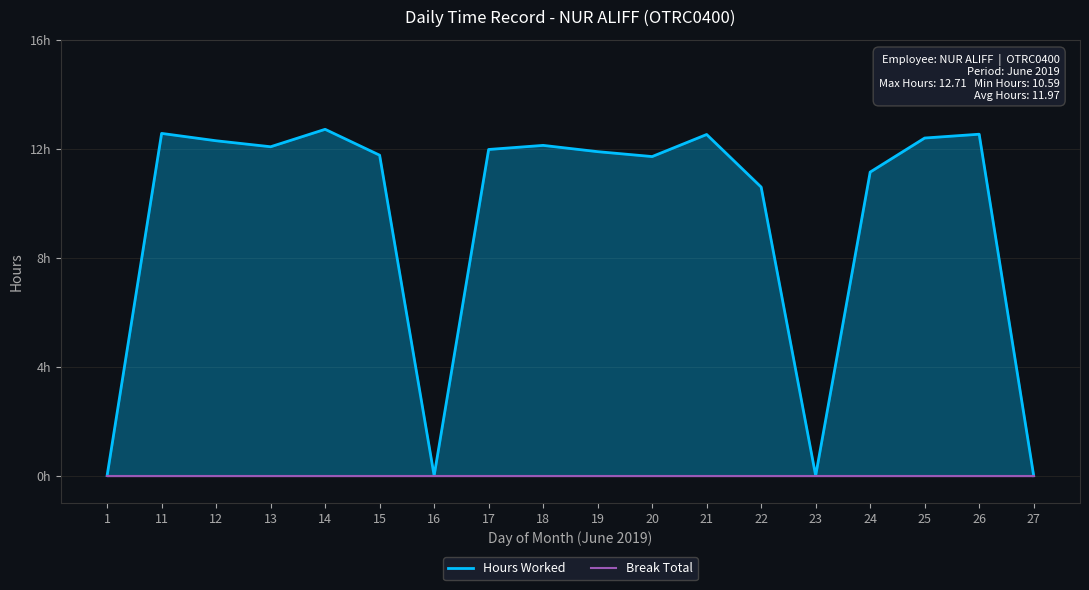

What is the value of the Hours Worked point at the 15th from the left?

11.1